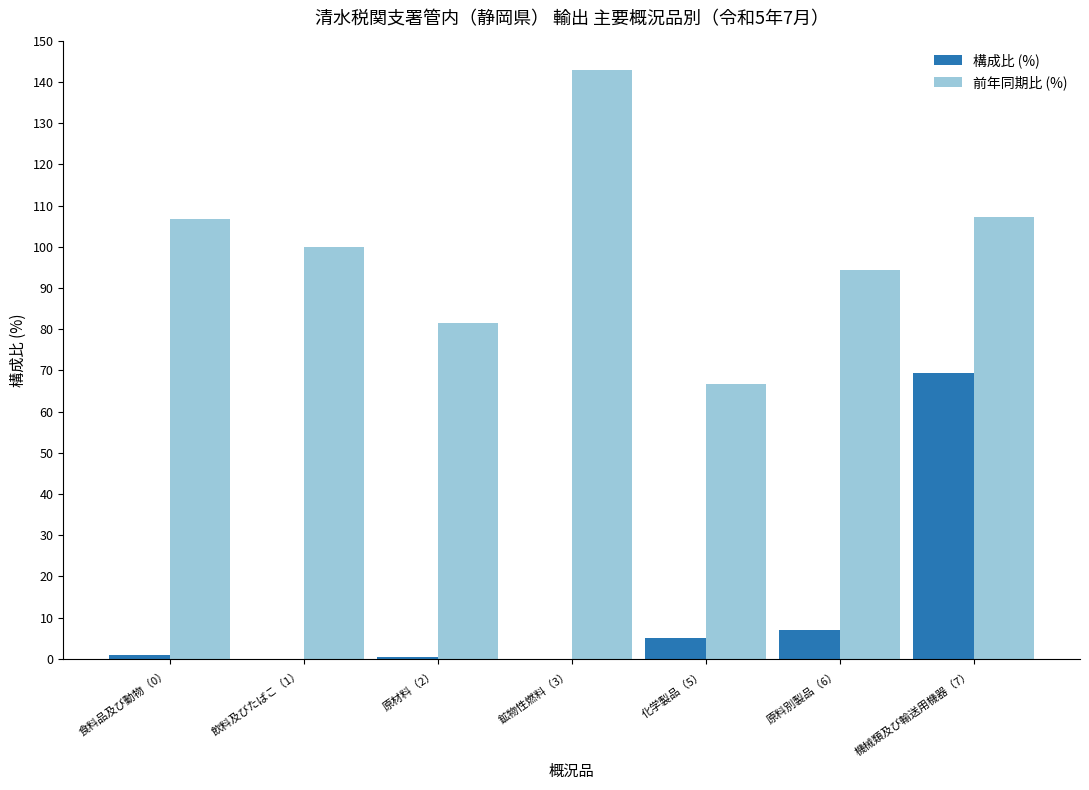

The 構成比 (%) series shows 35.0 at 機械類及び輸送用機器（7）. True or false?

False